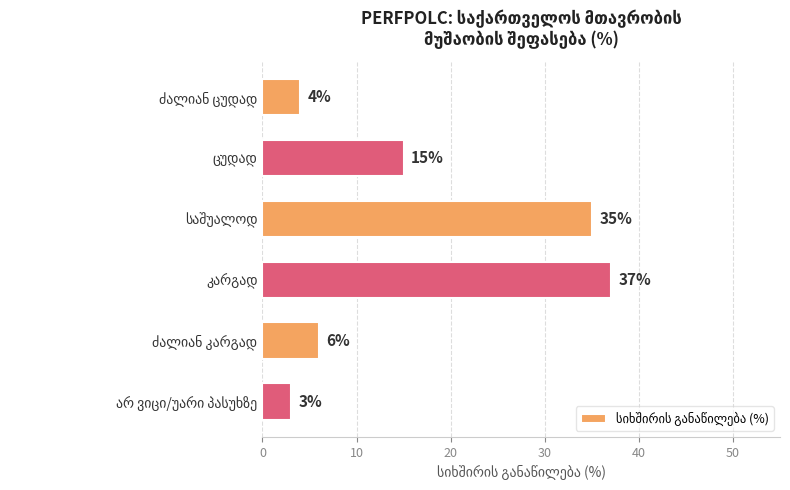

What is the sum of all values?

100